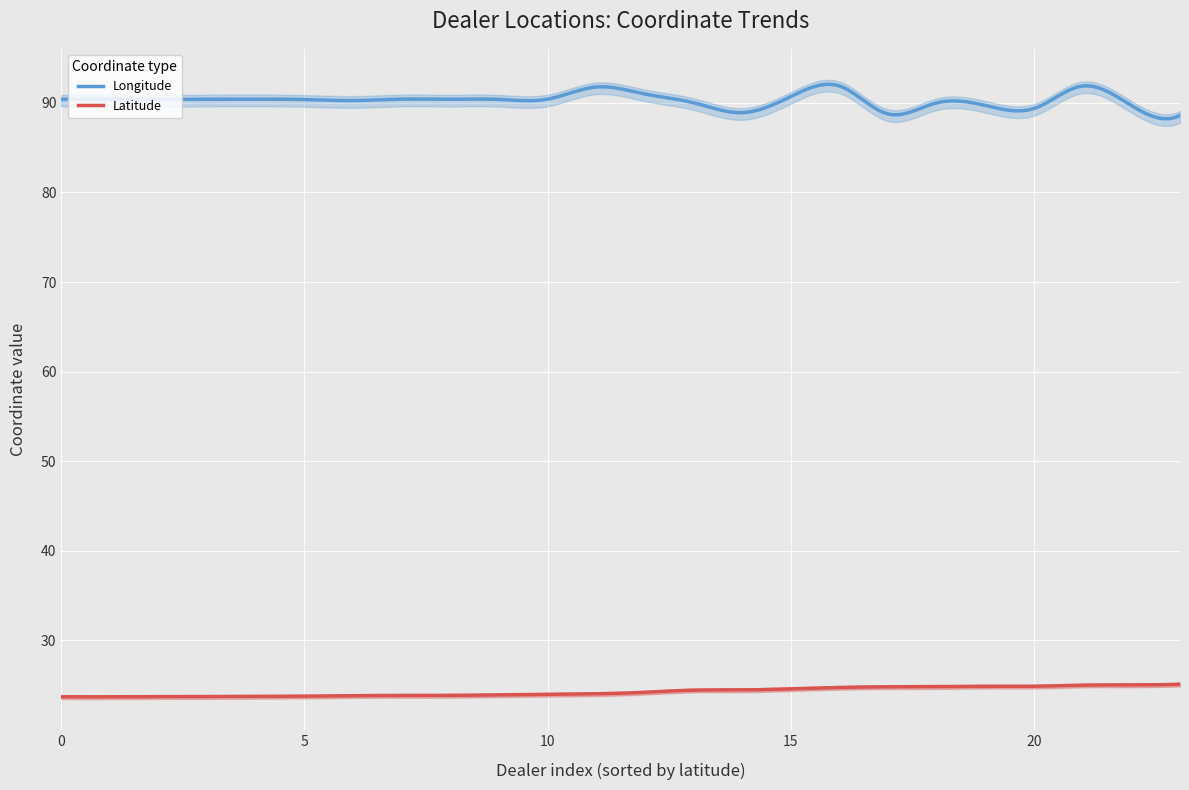

True or false: Latitude and Longitude cross at least once.

False